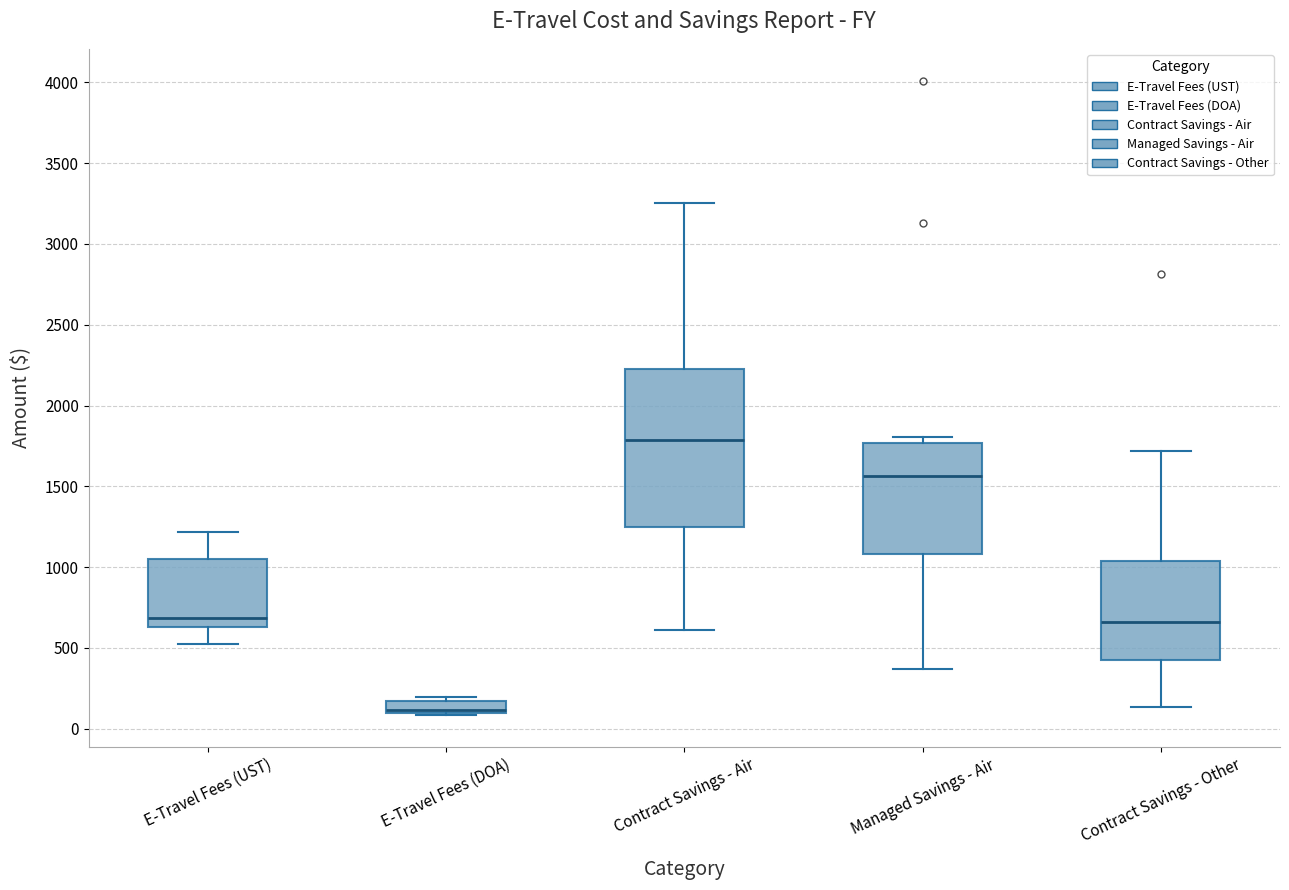

Comparing the boxes themselves (not the whiskers), which one is the tallest?

Contract Savings - Air